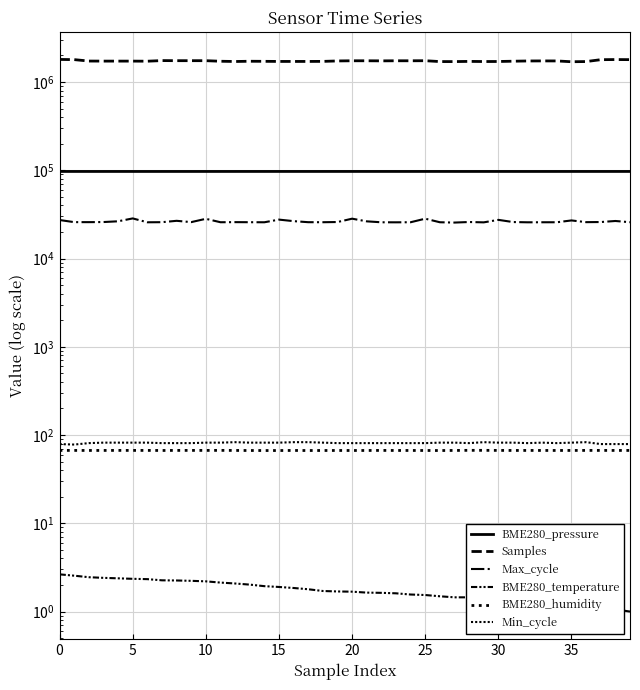

True or false: Min_cycle and BME280_pressure cross at least once.

False